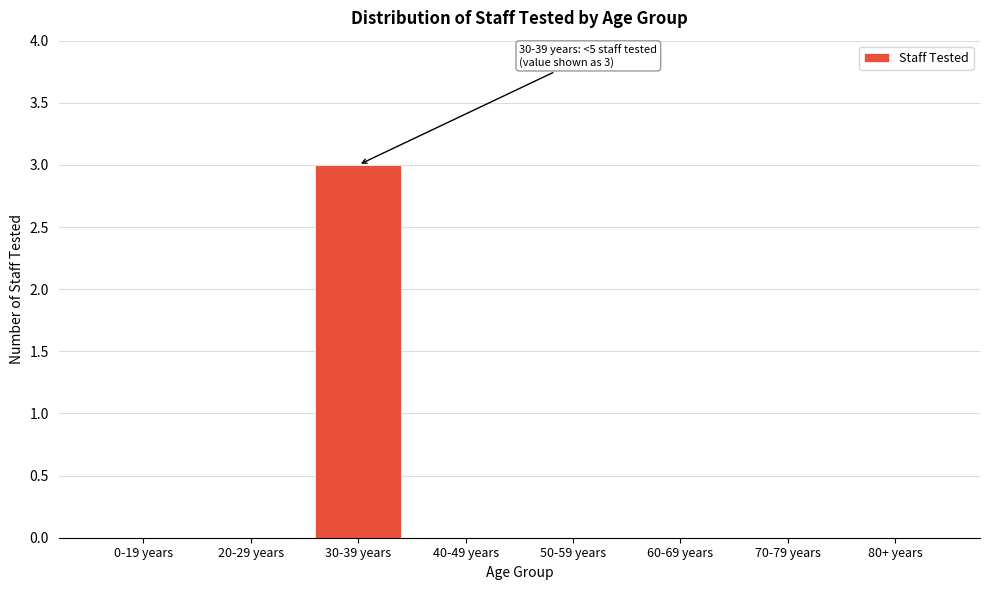

Reading left to right, list all the values displayed in this chart.

0-19 years=0	20-29 years=0	30-39 years=3	40-49 years=0	50-59 years=0	60-69 years=0	70-79 years=0	80+ years=0